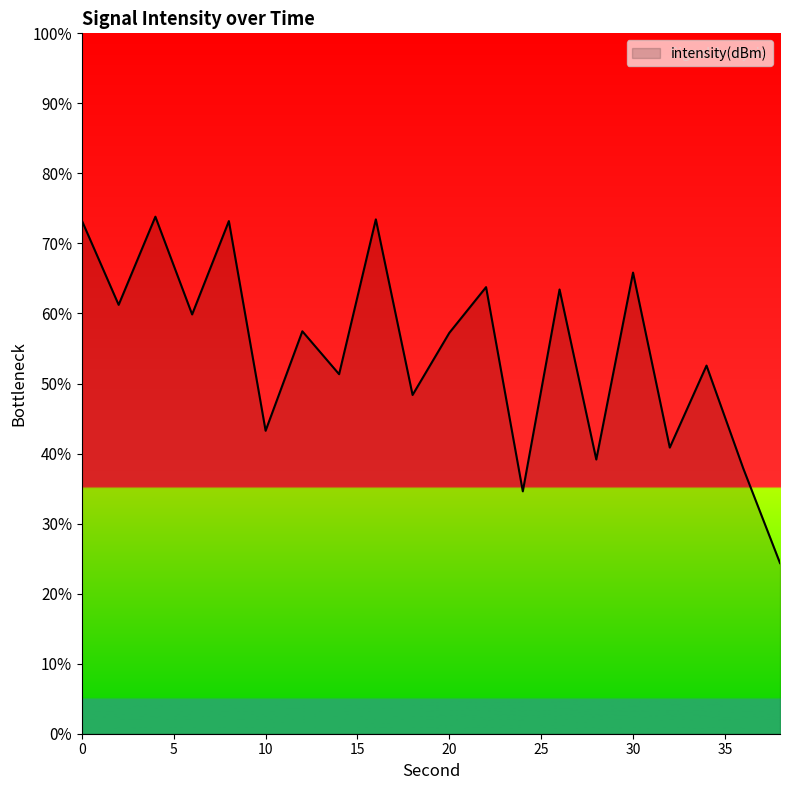

Reading left to right, transcribe all the data shown in this chart.

0=-122.0	2=-127.4	4=-121.8	6=-128.1	8=-122.1	10=-135.5	12=-129.1	14=-131.9	16=-122.0	18=-133.2	20=-129.2	22=-126.3	24=-139.4	26=-126.5	28=-137.4	30=-125.4	32=-136.6	34=-131.3	36=-138.0	38=-144.0